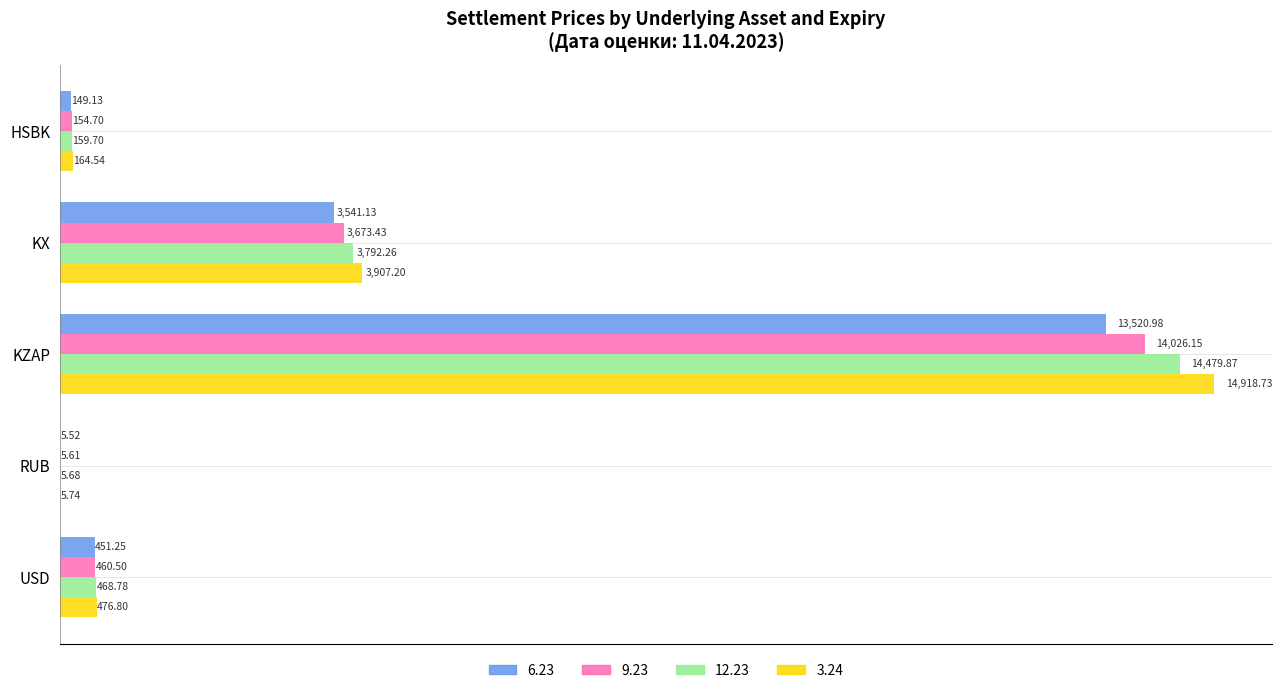

The 9.23 series shows 20527.7 at KZAP. True or false?

False